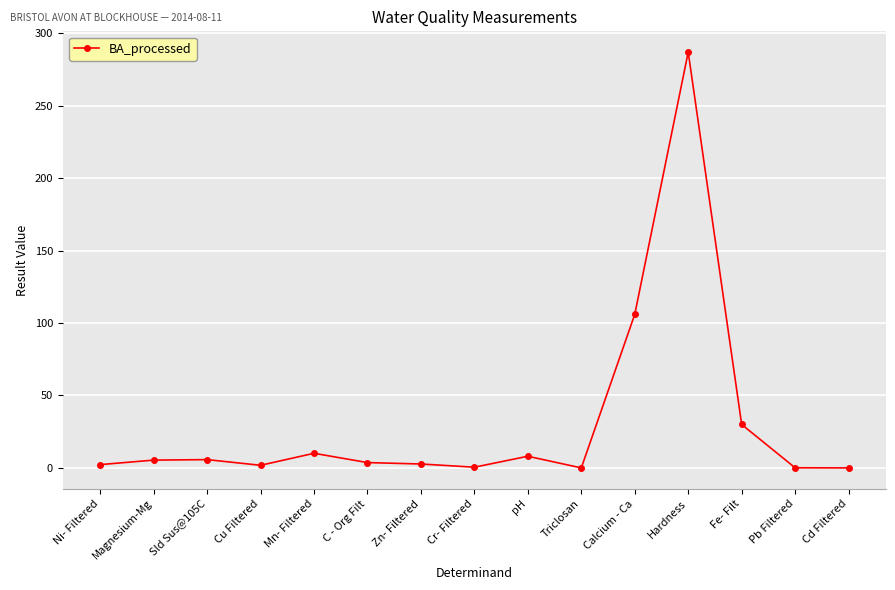

Approximately how many times larger is the value at pH compared to Fe- Filt?

0.3